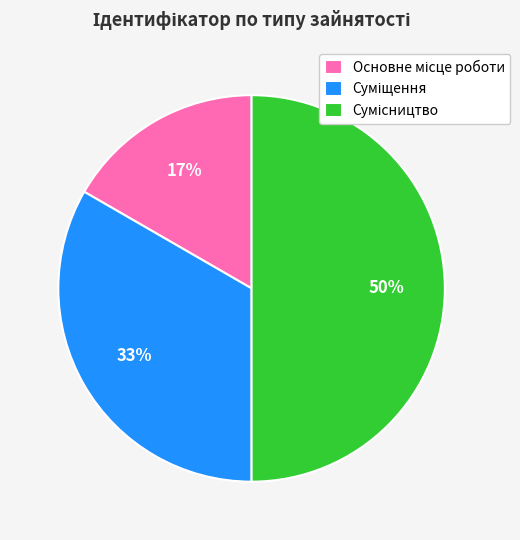

To the nearest percent, what is the difference between the largest and smallest slice percentages?

33%